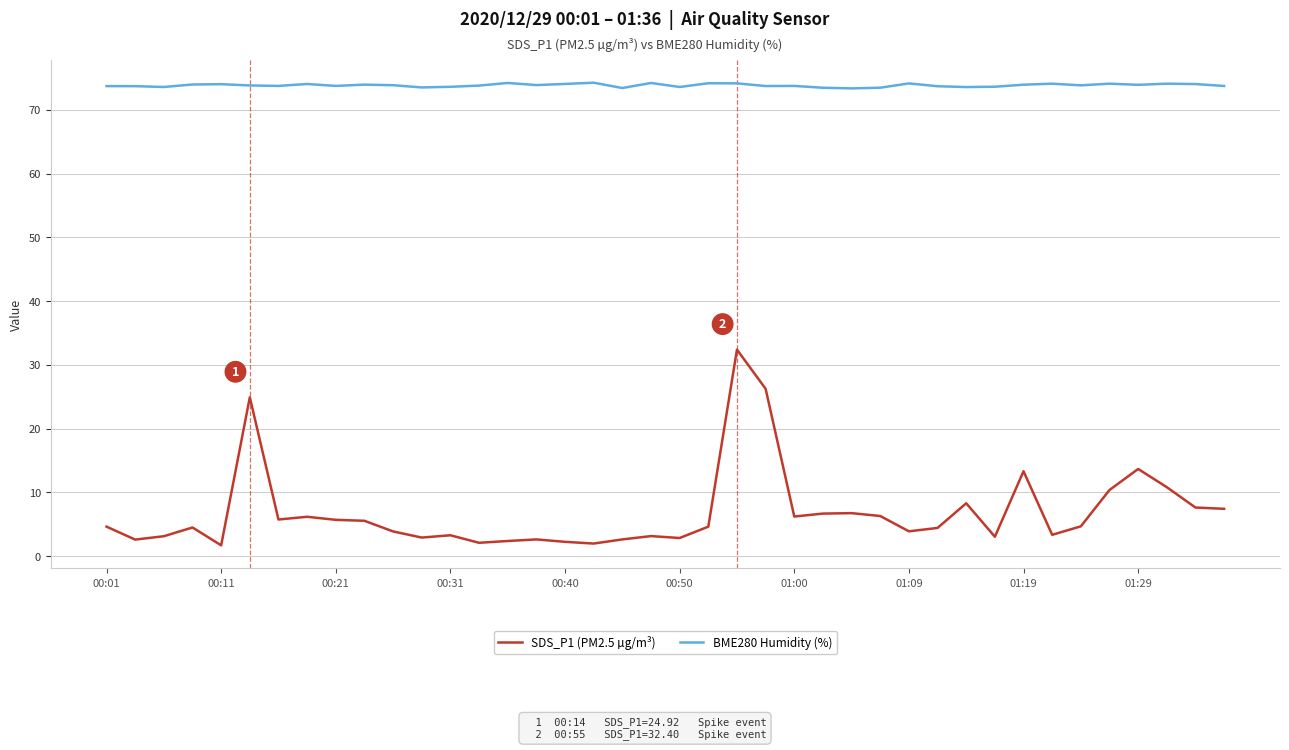

Which series has the largest range (max minus min)?

SDS_P1 (PM2.5 µg/m³)